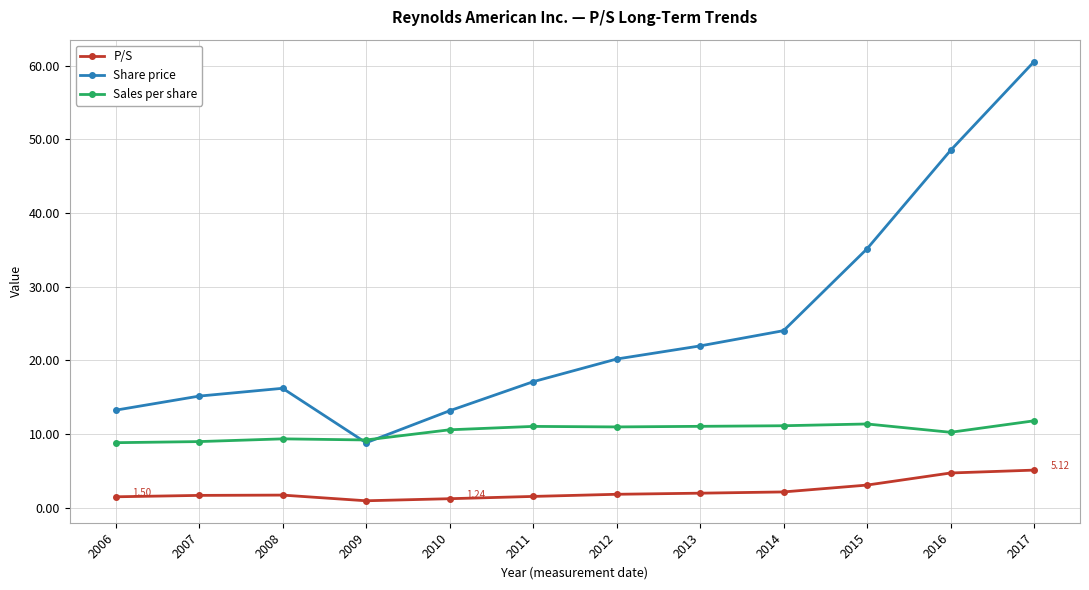

True or false: Sales per share has more than 1 points higher than both neighbors.

True